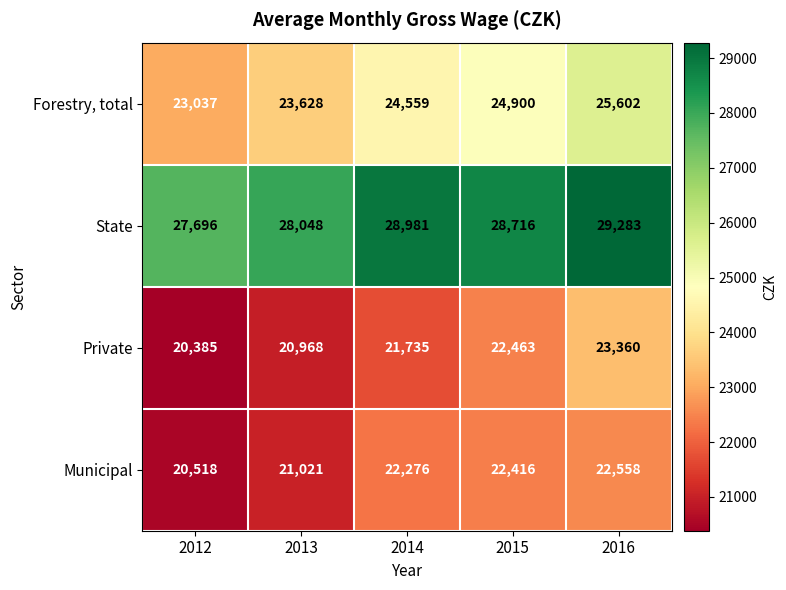

Rank the series at 2015 from highest to lowest value.

State, Forestry, total, Private, Municipal